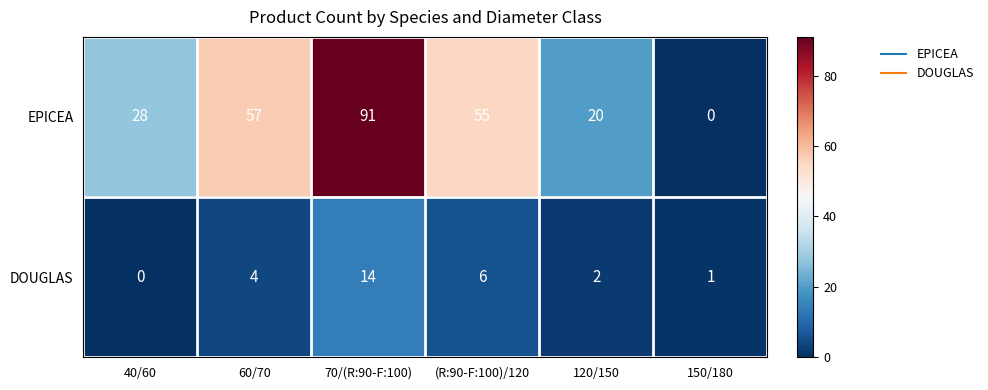

Rank the series by their maximum value, from highest to lowest.

EPICEA, DOUGLAS